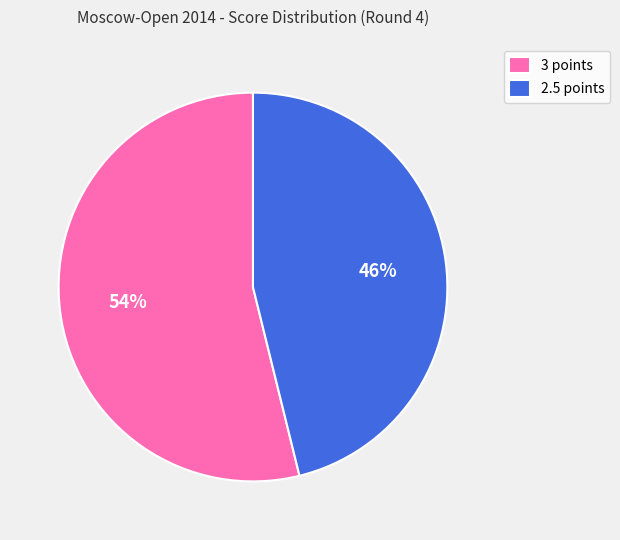

To the nearest percent, what percentage of the pie is 3 points?

54%